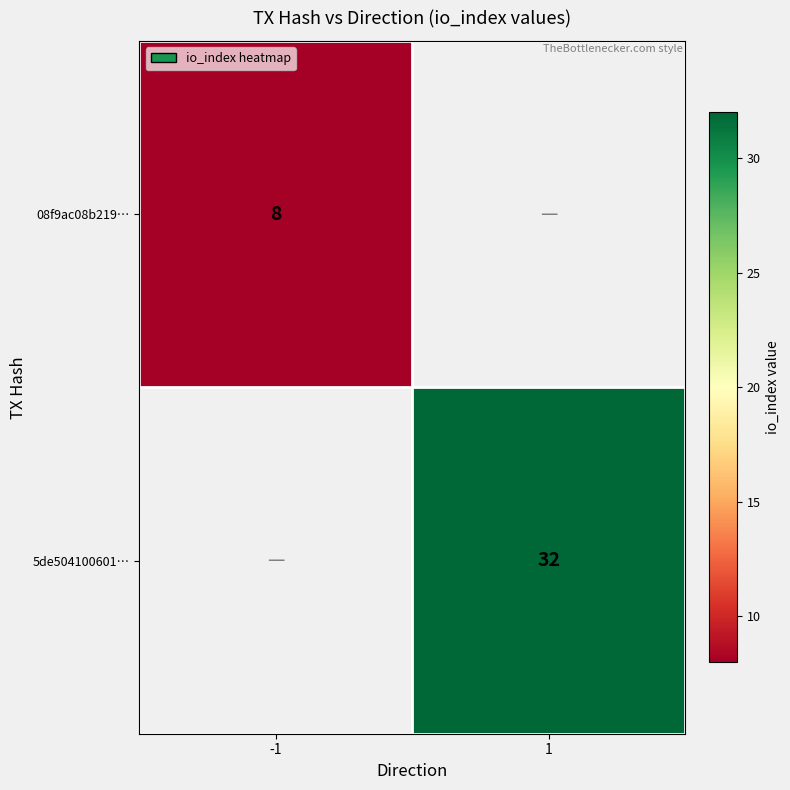

Is it true that 08f9ac08b219… equals 13 at -1?

False